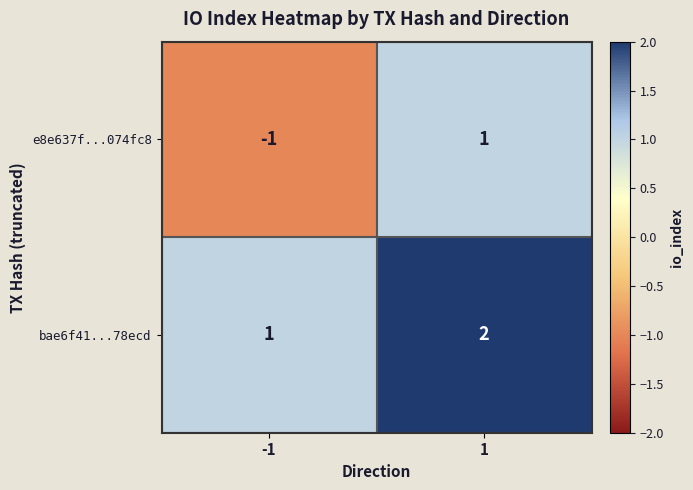

Is it true that e8e637f...074fc8 equals 2 at 1?

False